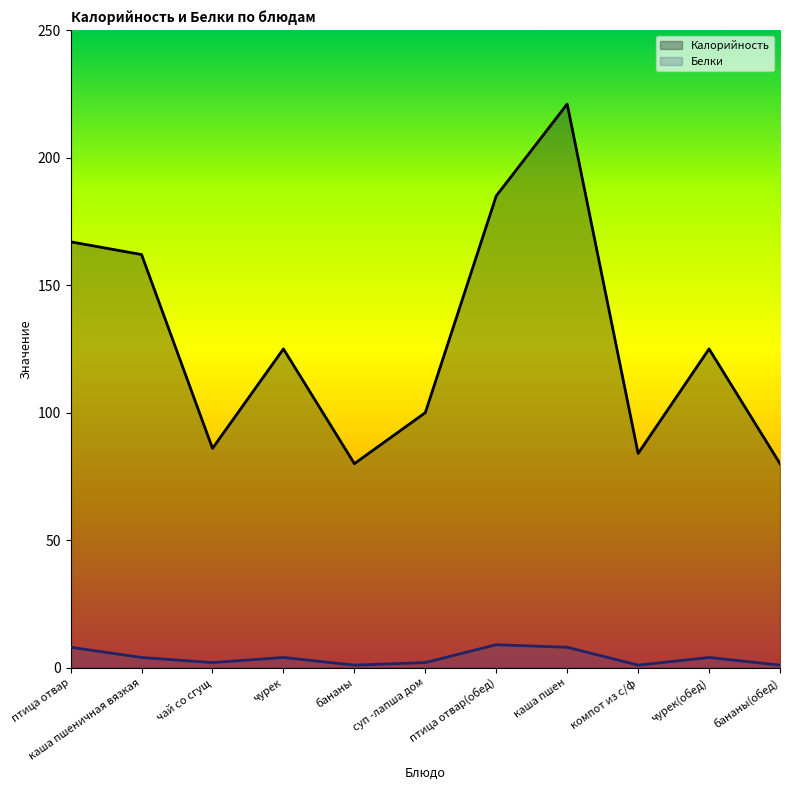

True or false: Белки and Калорийность cross at least once.

False